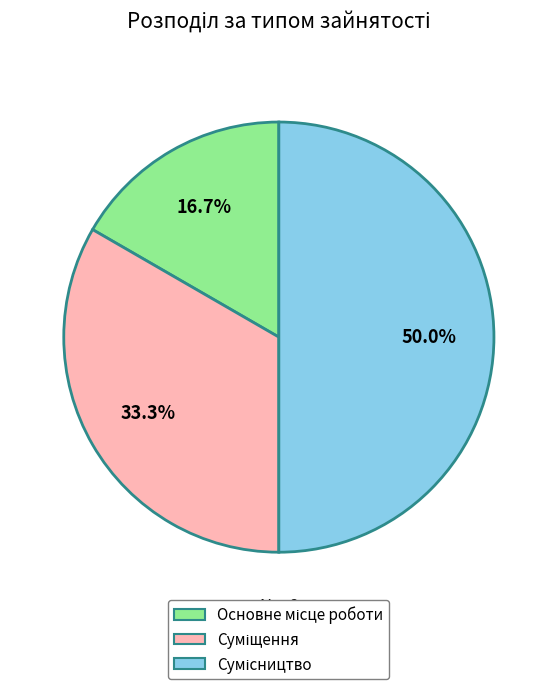

How many segments does this pie chart have?

3